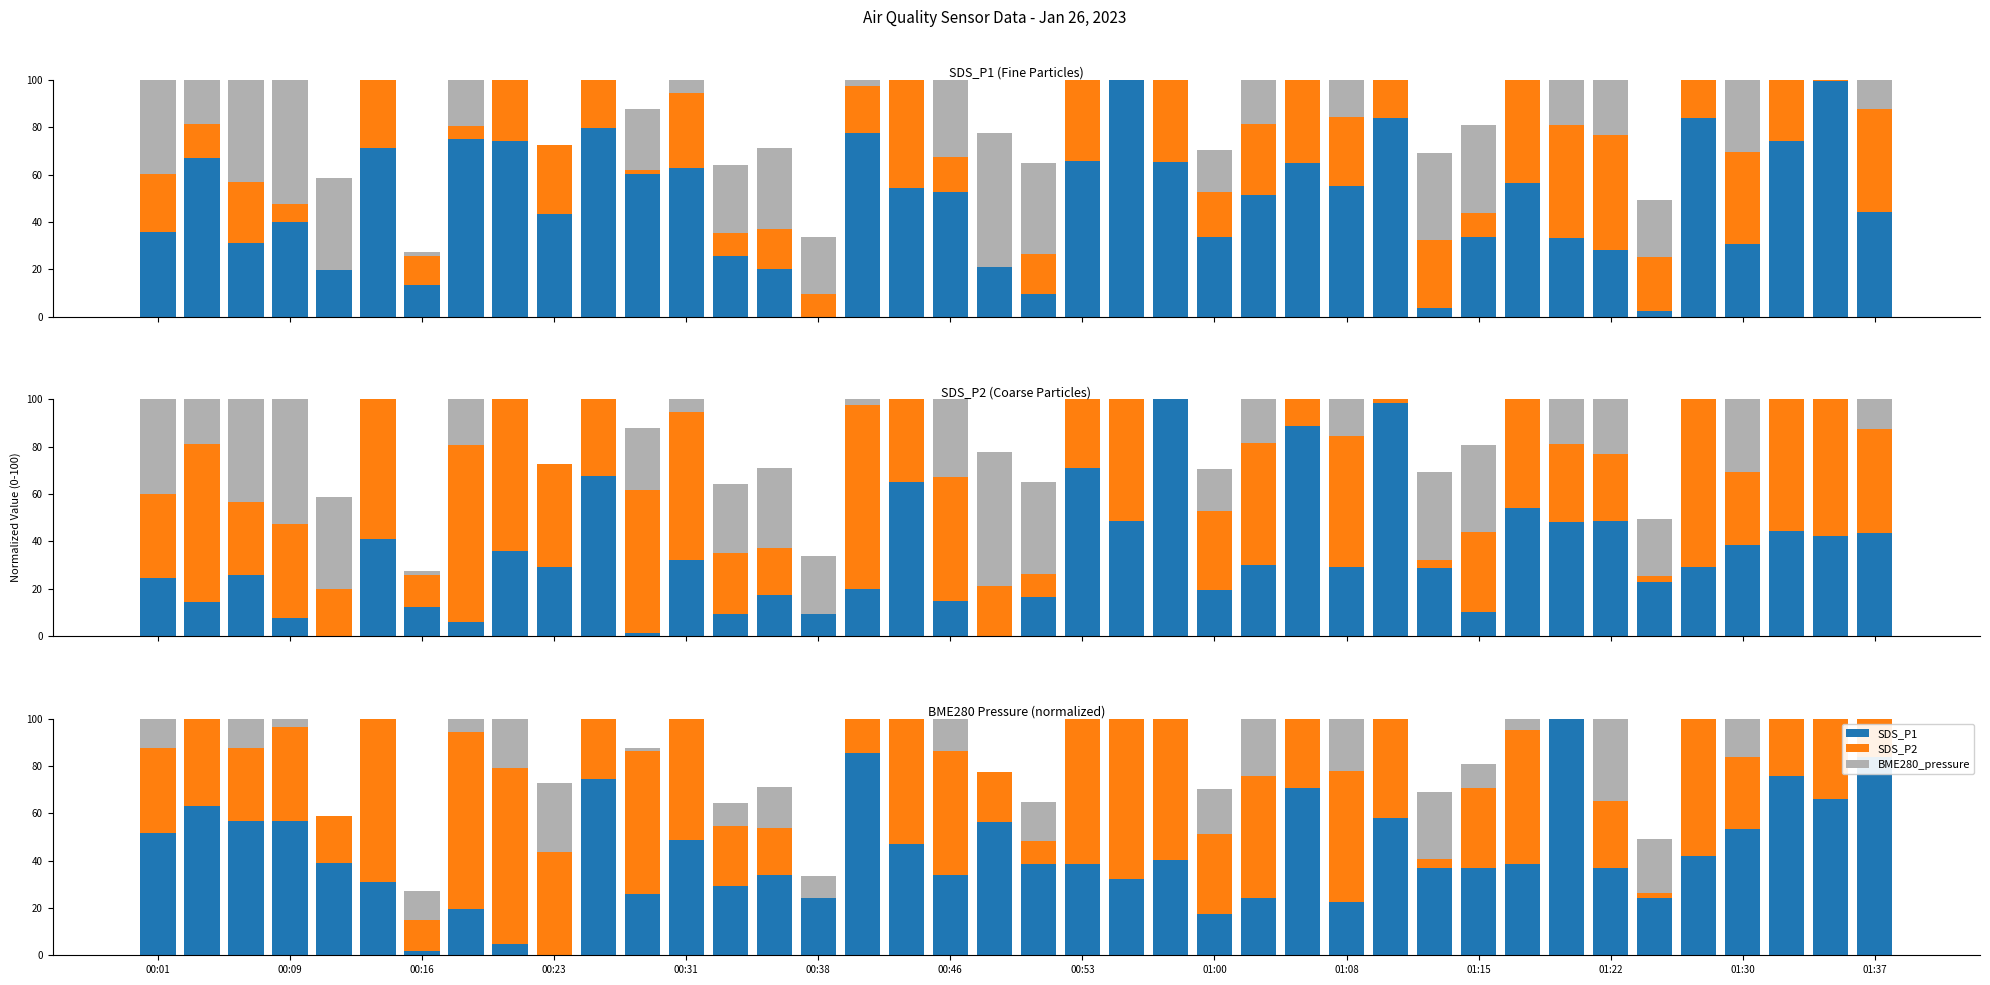

What is the approximate value of SDS_P2 at 19?

21.2